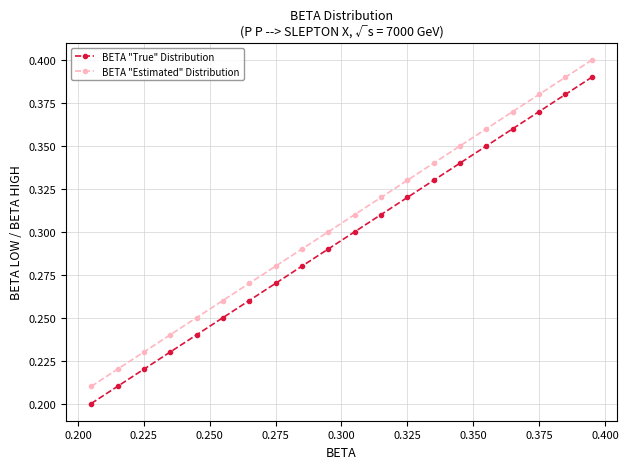

True or false: BETA "True" Distribution has more than 2 interior local peaks.

False